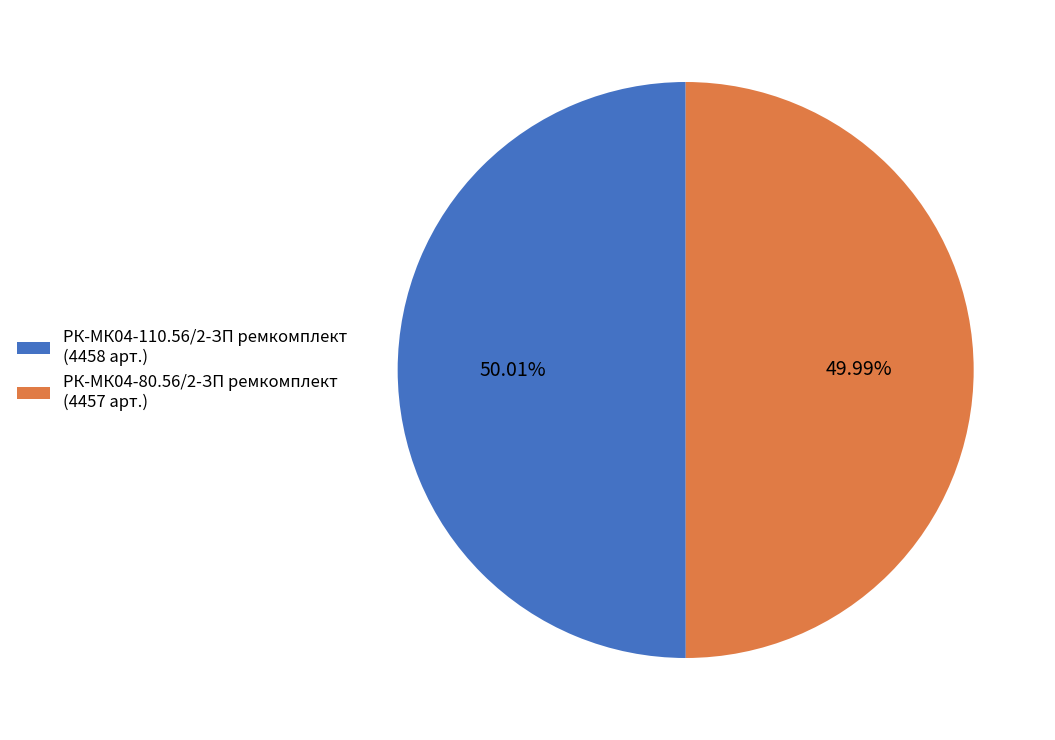

To the nearest percent, what portion does РК-МК04-110.56/2-ЗП ремкомплект represent?

50%